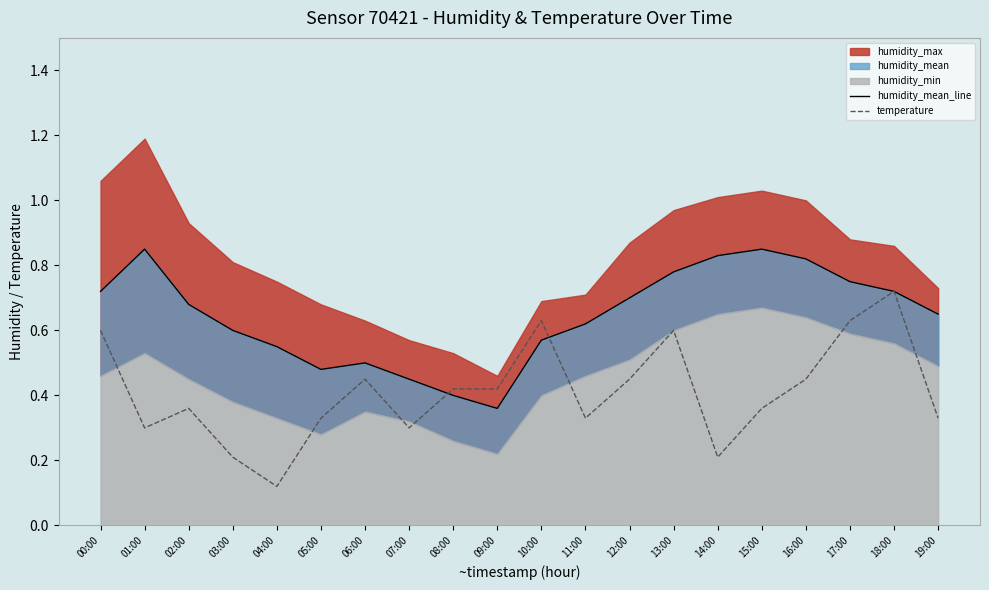

What is the value of the temperature point at the 12th from the left?

0.3